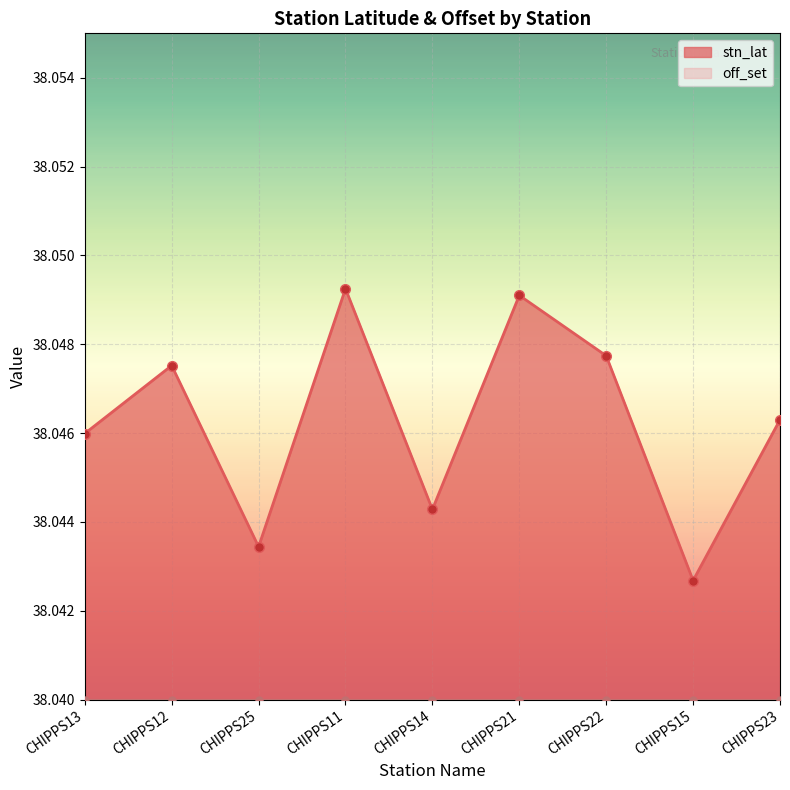

Which has a higher value, CHIPPS25 or CHIPPS21?

CHIPPS21